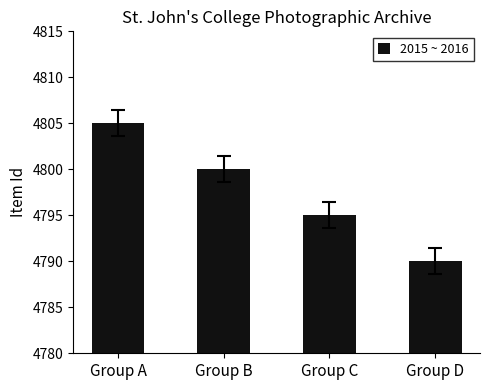

What is the greatest value displayed?

4805